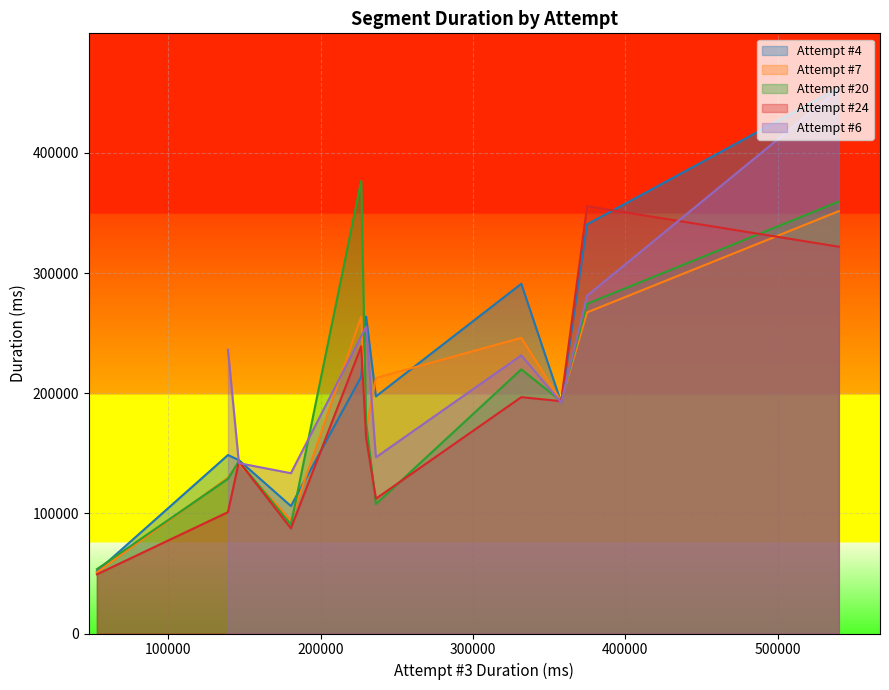

What is the maximum value for Attempt #24?

355677